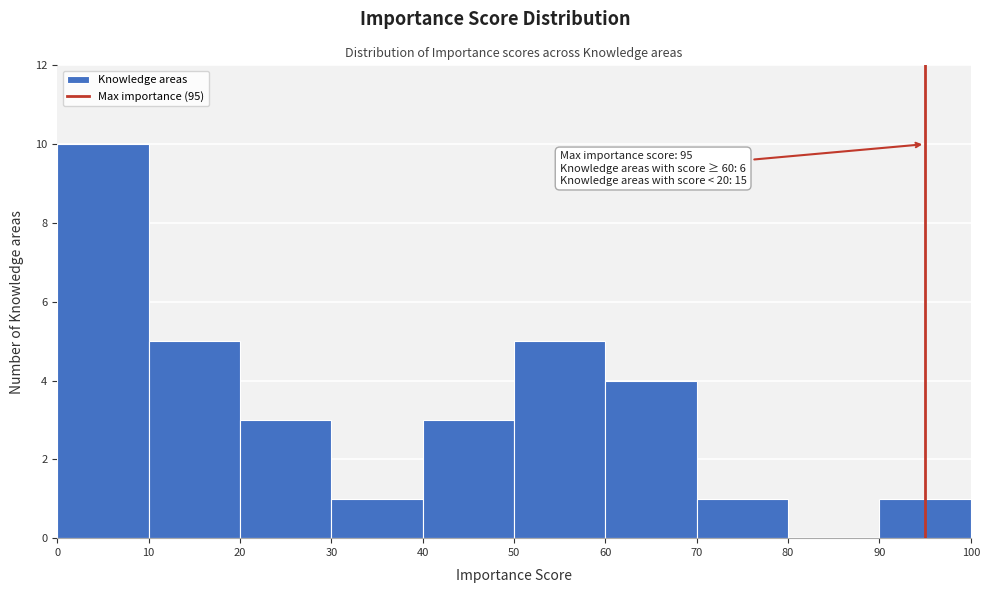

Which range on the x-axis has the tallest bar?

0 to 10